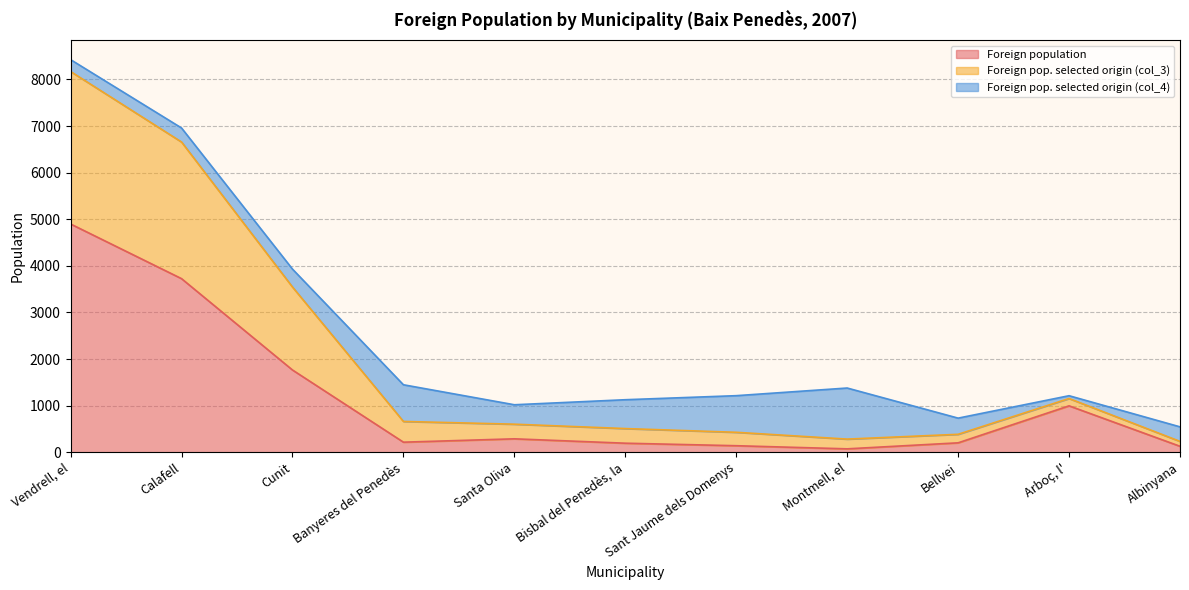

Which category has the lowest value across all series?

Montmell, el